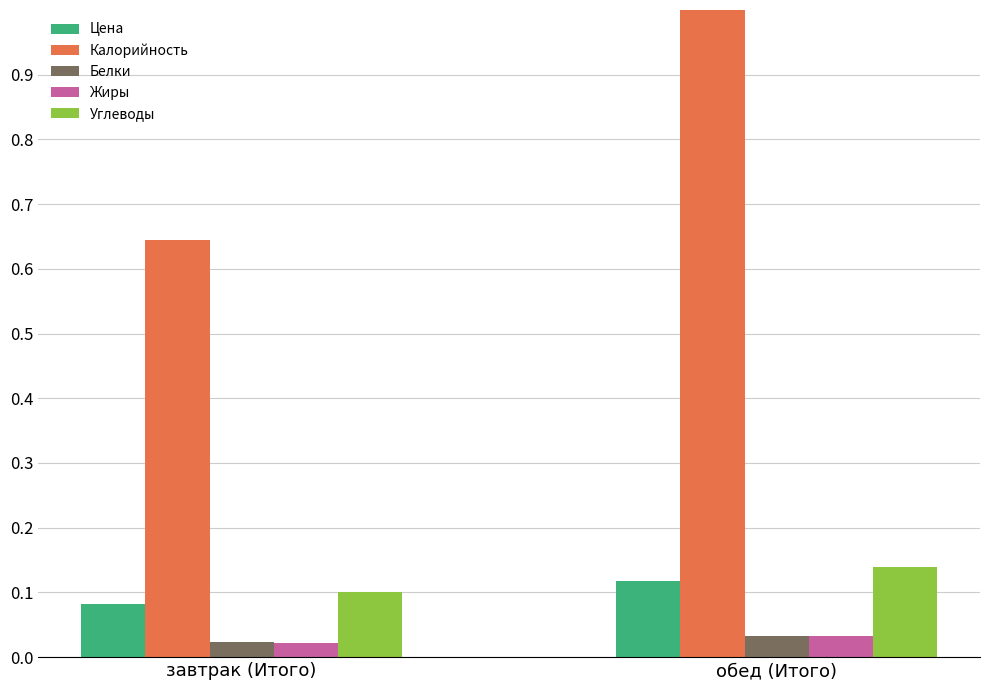

The value of Цена at обед (Итого) is 0.1. True or false?

True